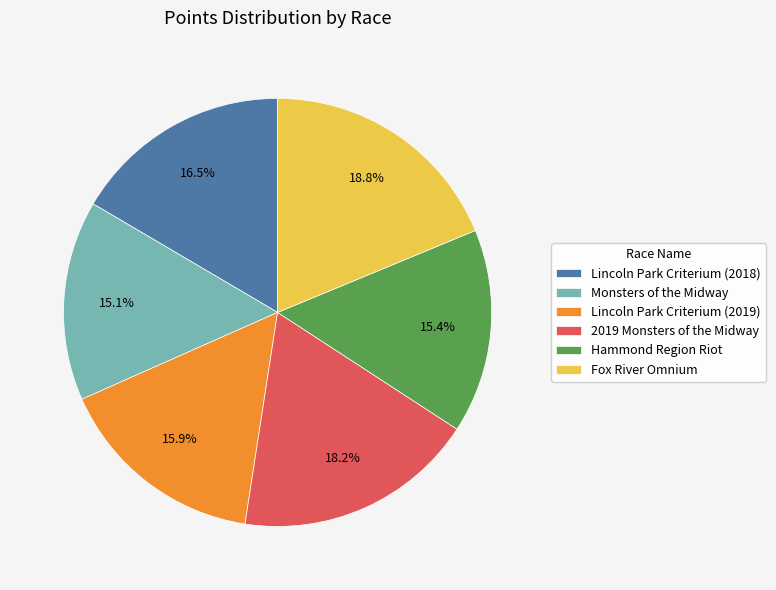

Which has a higher value, Lincoln Park Criterium (2018) or 2019 Monsters of the Midway?

2019 Monsters of the Midway